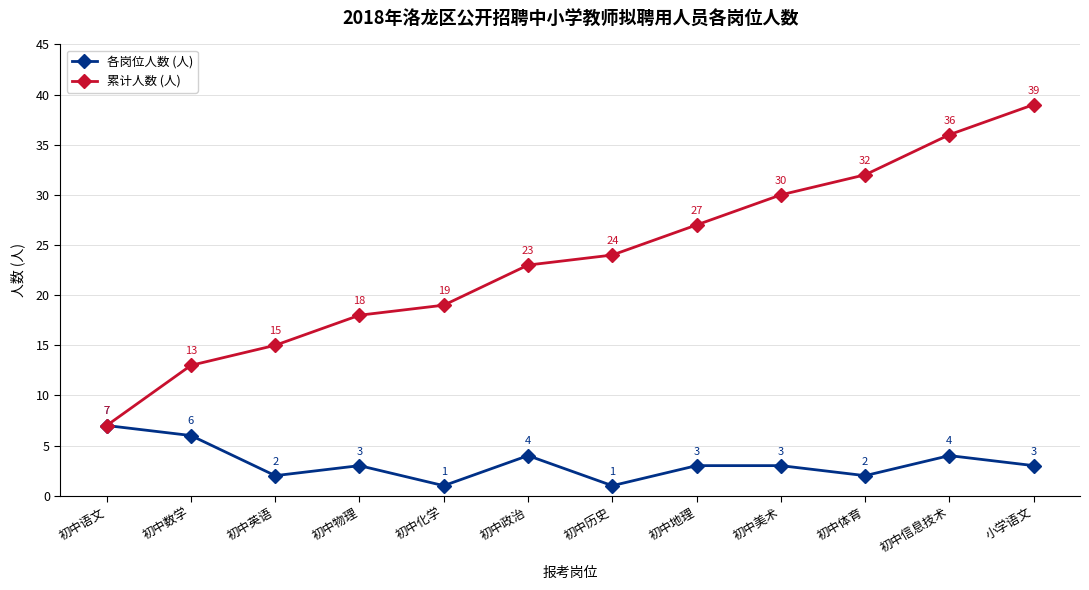

The 各岗位人数 (人) series shows 3 at 初中物理. True or false?

True